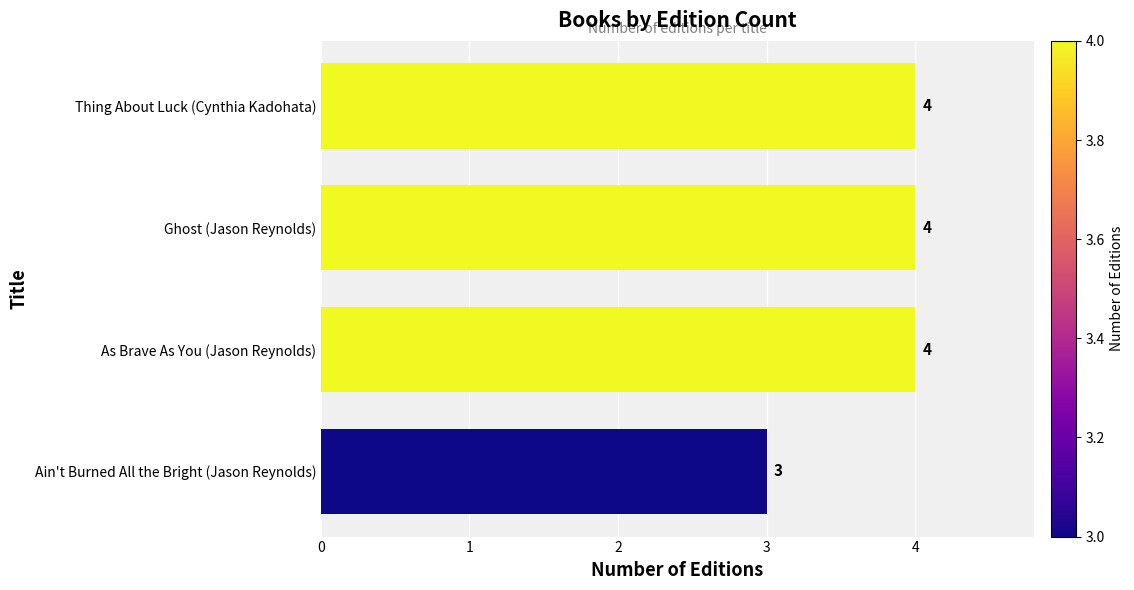

What is the difference between the maximum and minimum values?

1